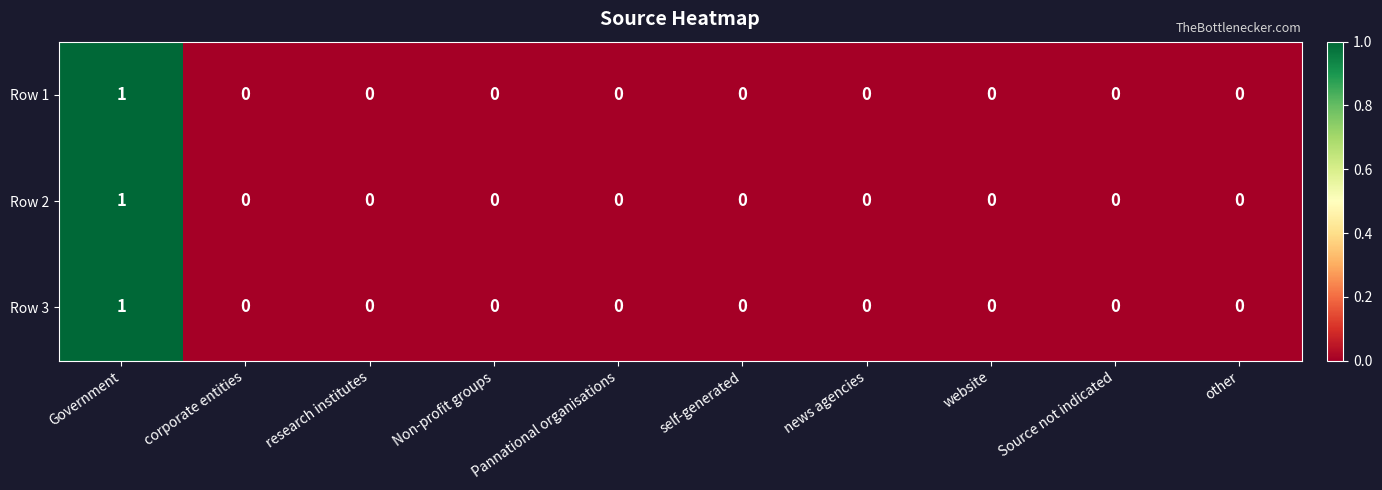

The Row 3 series shows 0 at Pannational organisations. True or false?

True